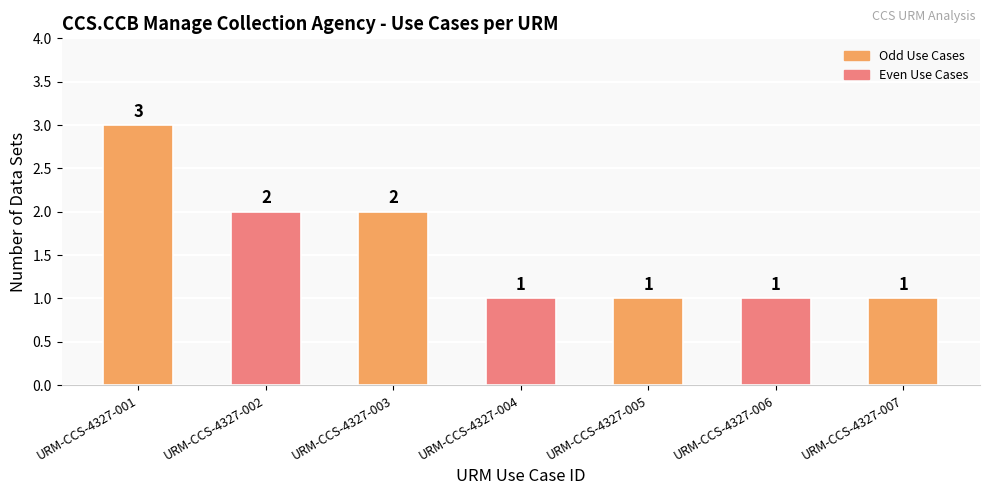

The chart shows a value of 1 at URM-CCS-4327-007. True or false?

True